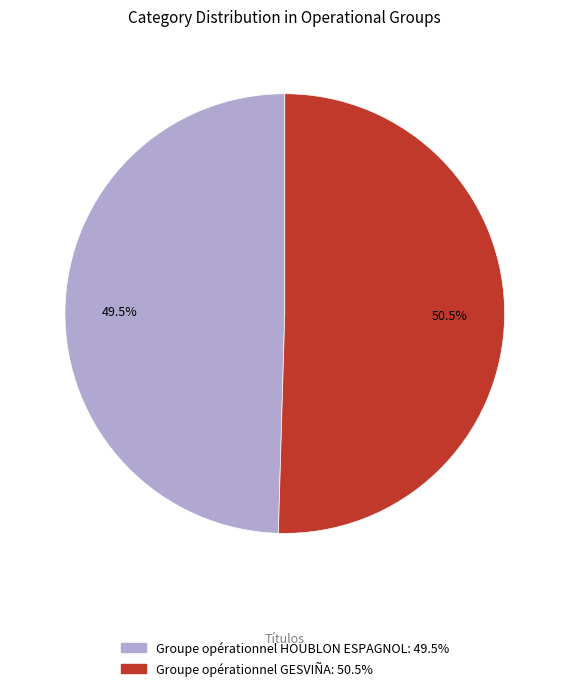

What percentage is NOT represented by Groupe opérationnel HOUBLON ESPAGNOL?

50.5%